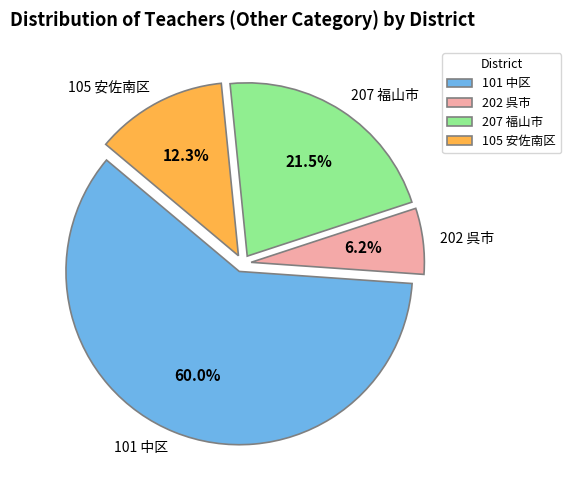

To the nearest percent, what is the combined percentage of 101 中区 and 207 福山市?

82%